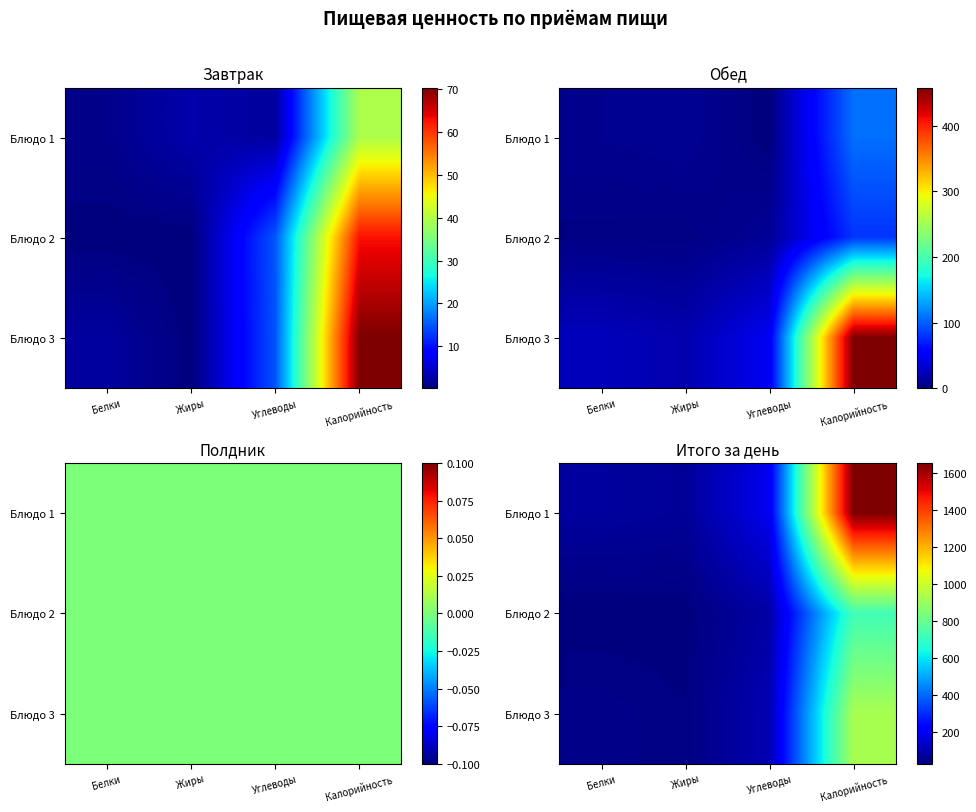

Is the value of Блюдо 2 at Калорийность greater than the value of Блюдо 1 at Белки?

Yes